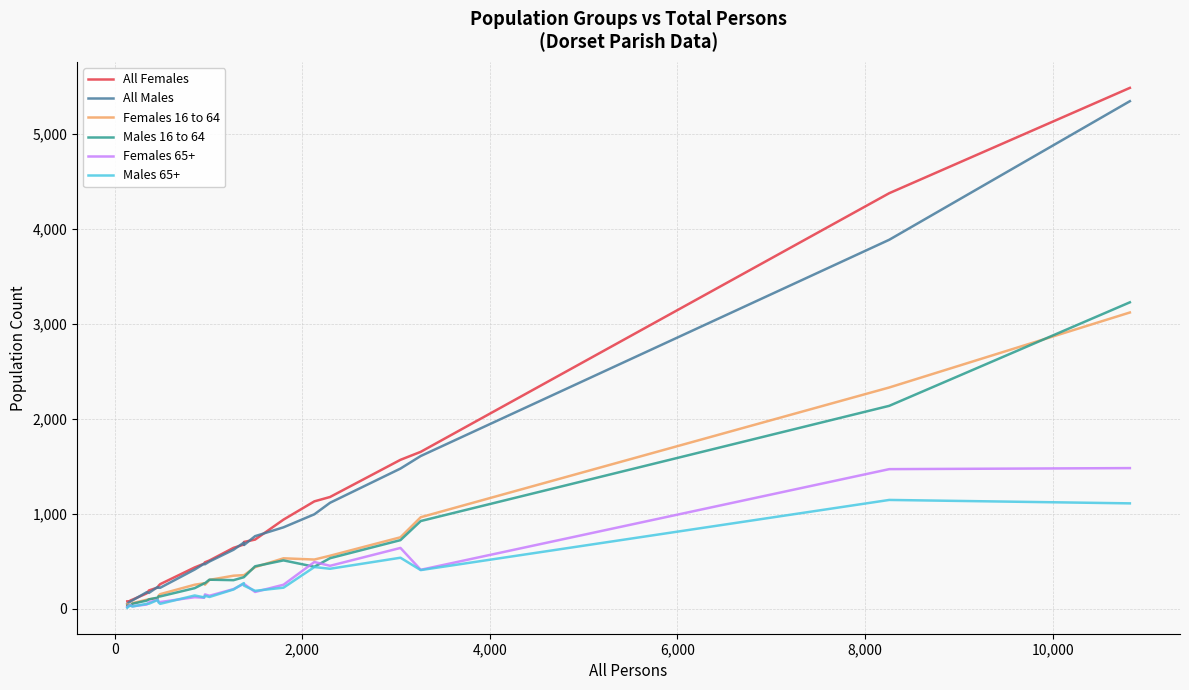

Which series has the widest spread of values?

All Females